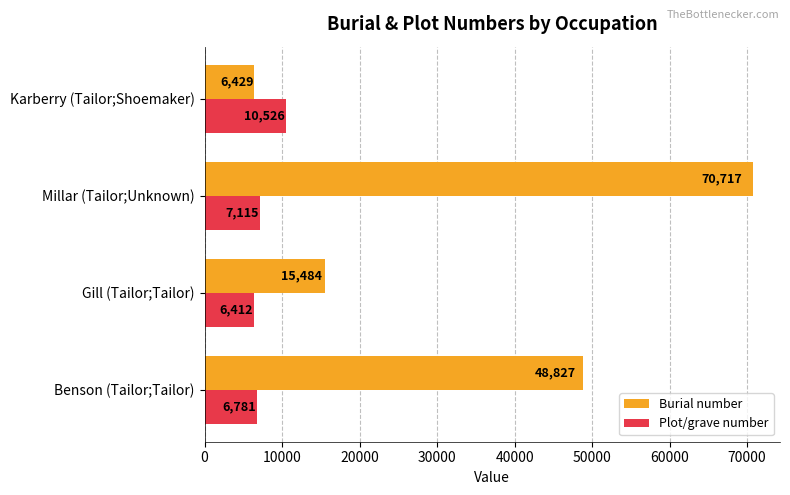

How many Burial number values are between 15484 and 70717?

3